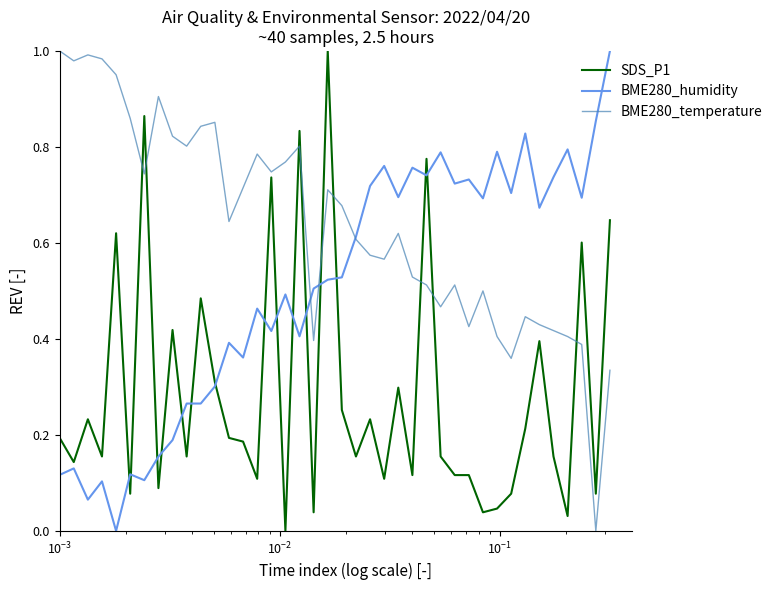

Which series has the largest total across all categories?

BME280_temperature